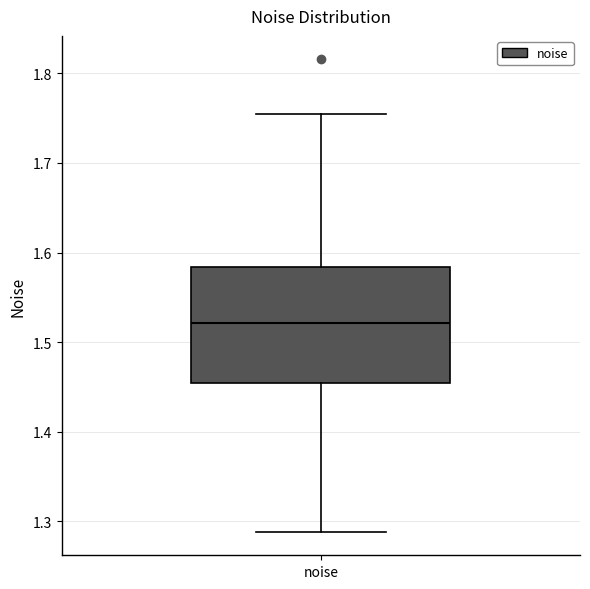

Where is the upper edge of the box for noise on the y-axis? The values are not printed on the chart, so give them approximately, as read against the axis.

1.58